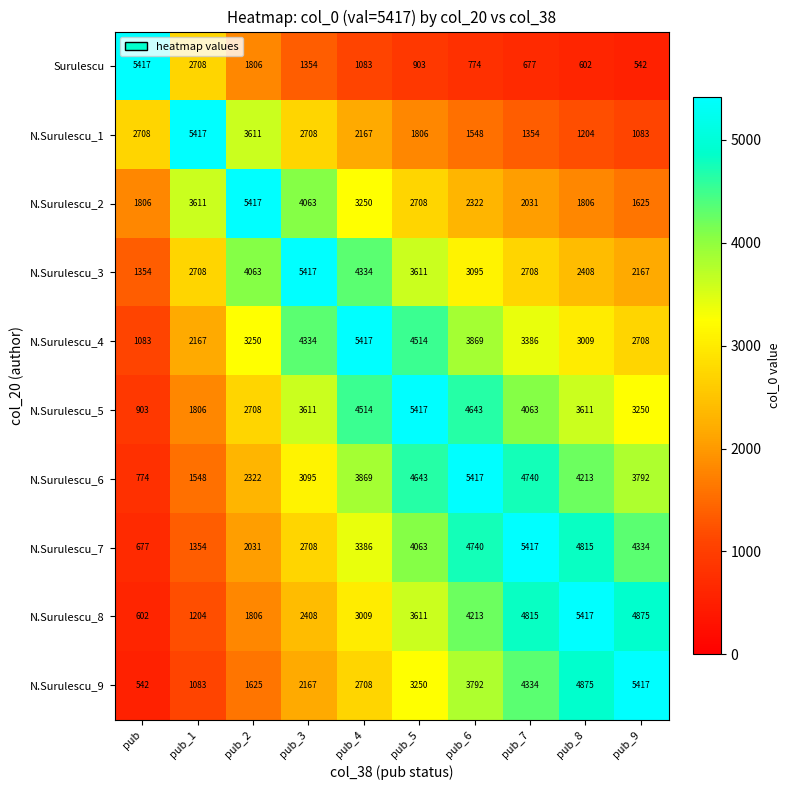

Which series has the largest total across all categories?

N.Surulescu_5